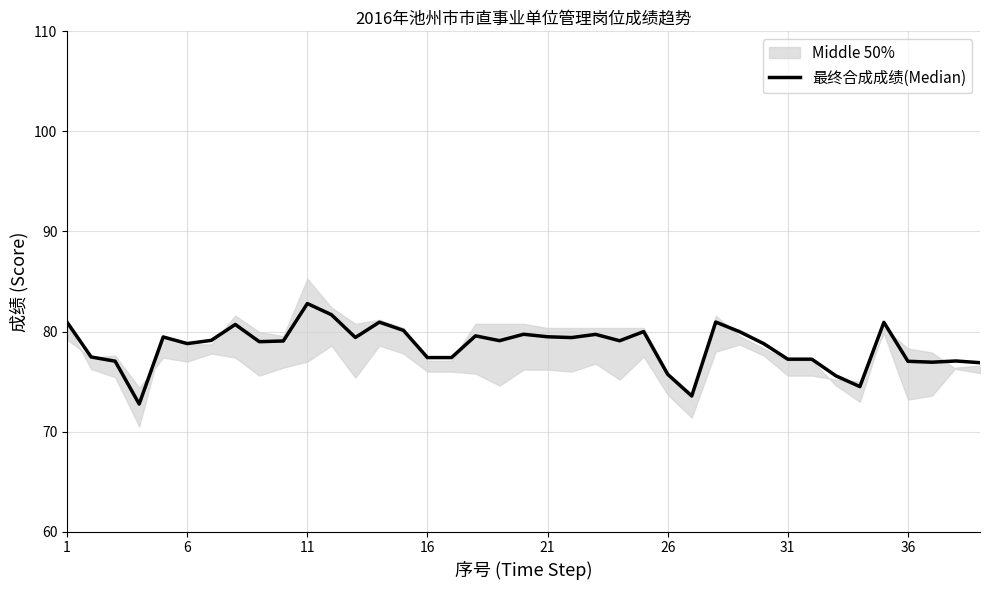

True or false: the data has more than 0 interior local peaks.

True